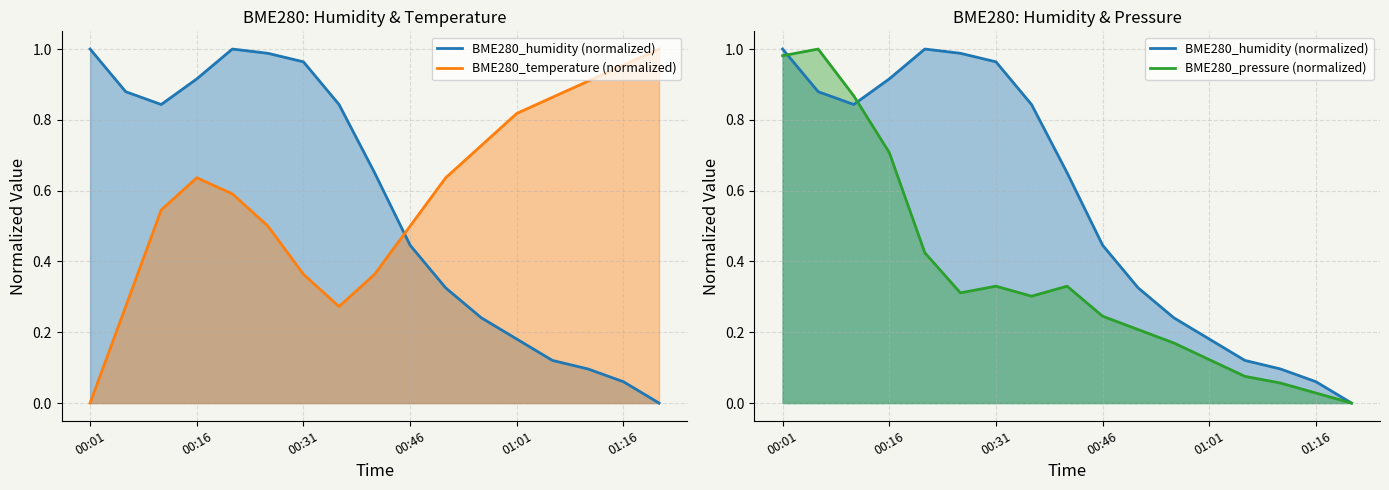

What is the total value across all series at 8?

1.3